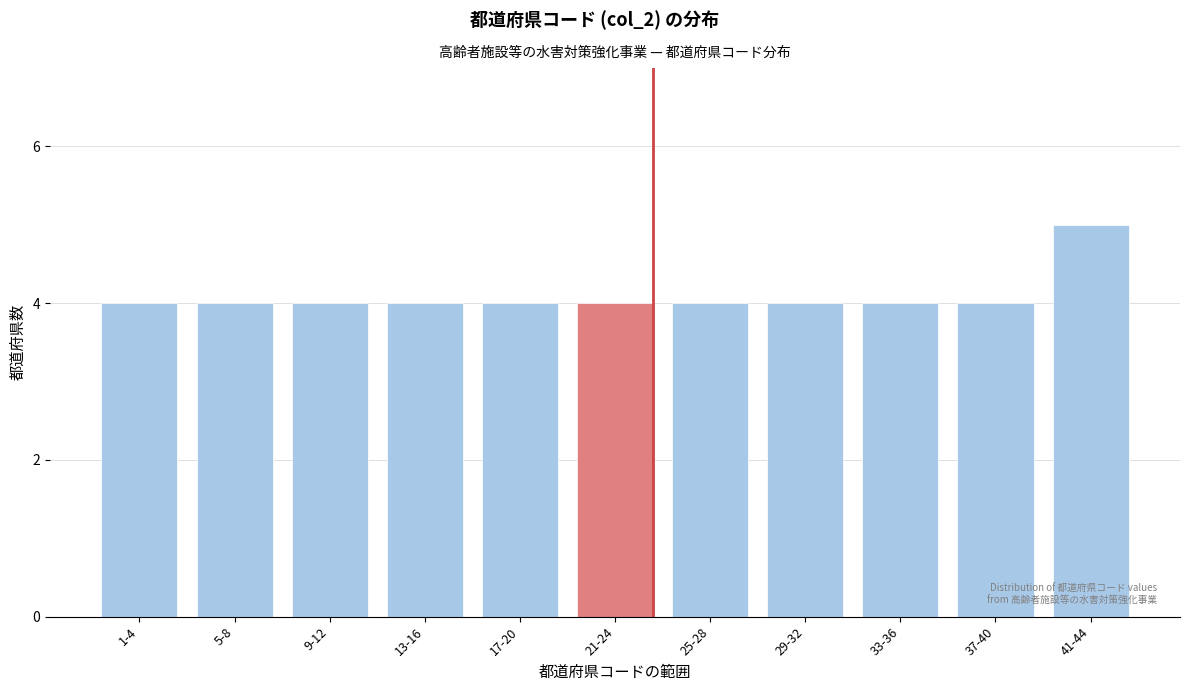

Reading left to right, what are all the values shown in this chart?

4	4	4	4	4	4	4	4	4	4	5